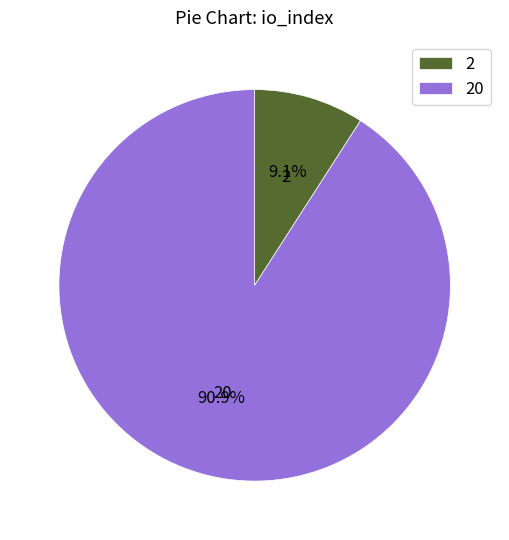

What is the smallest slice in the pie chart?

2